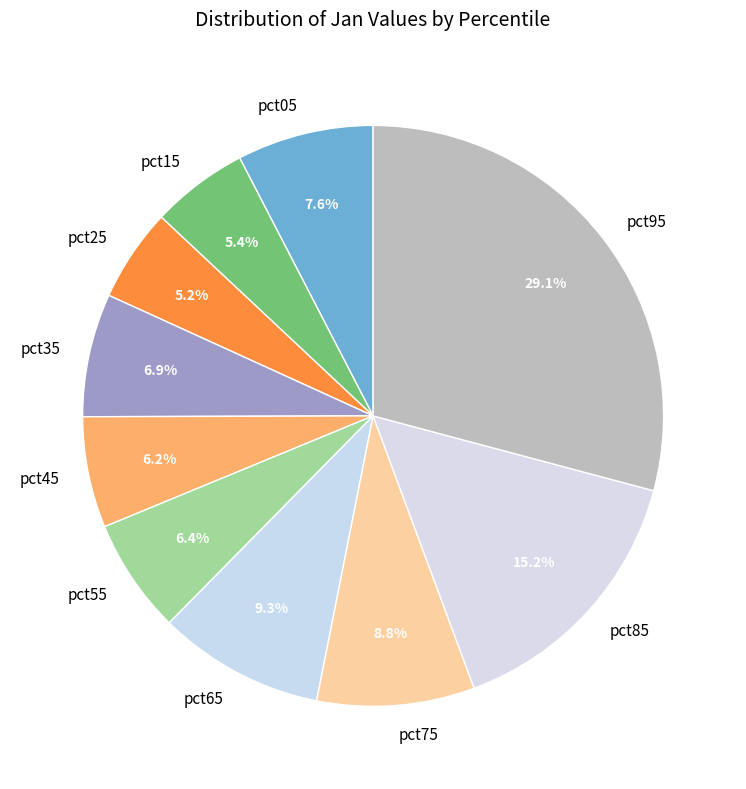

What is the largest slice in the pie chart?

pct95